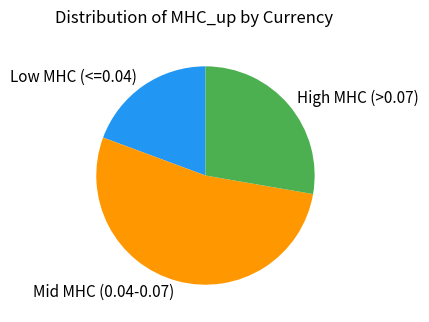

Rank the categories by value from highest to lowest.

Mid MHC (0.04-0.07), High MHC (>0.07), Low MHC (<=0.04)